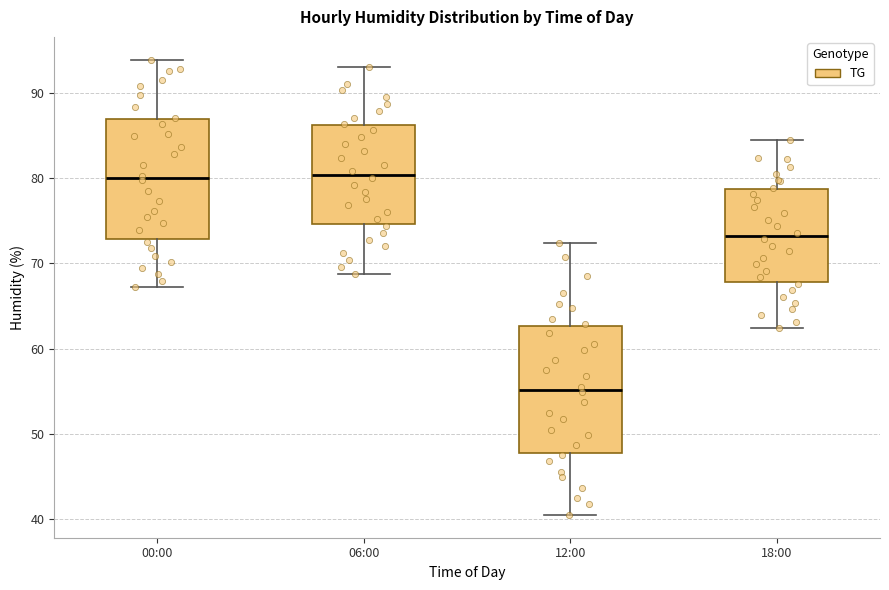

Reading left to right, transcribe this box plot: for each box, give where its median line is, the range the box spans, and where its two whiskers end, as read against the y-axis. The values are not printed on the chart, so give them approximately, as read against the axis.

00:00: median 80, box 73 to 87, whiskers 67 to 94
06:00: median 80, box 75 to 86, whiskers 69 to 93
12:00: median 55, box 48 to 63, whiskers 41 to 72
18:00: median 73, box 68 to 79, whiskers 62 to 85